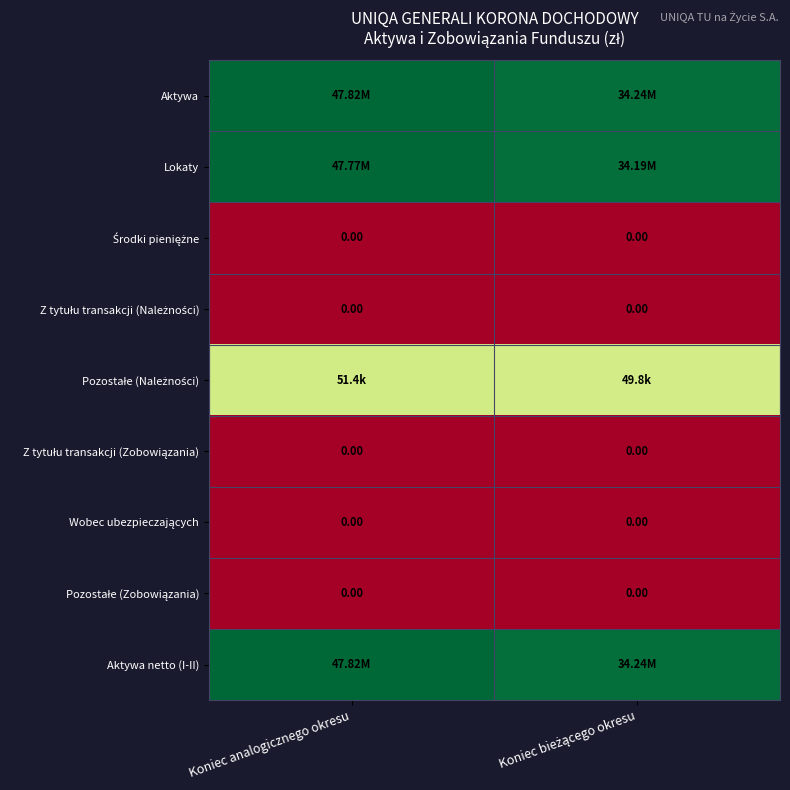

The Wobec ubezpieczających series shows 0.0 at Koniec bieżącego okresu. True or false?

True